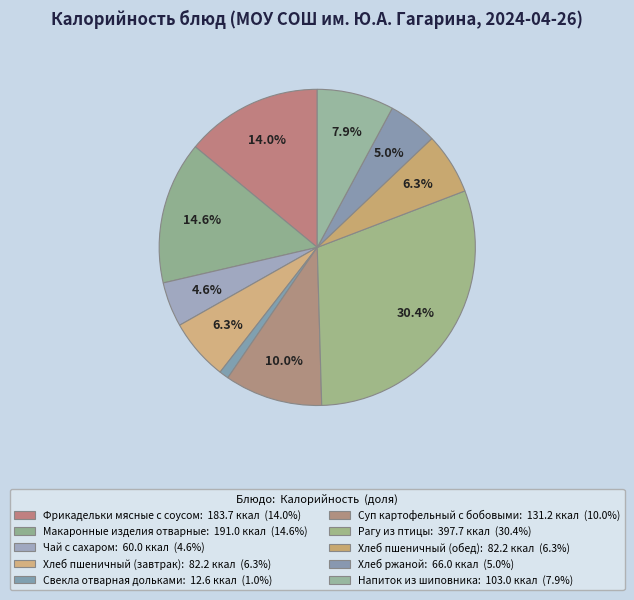

How many segments does this pie chart have?

10